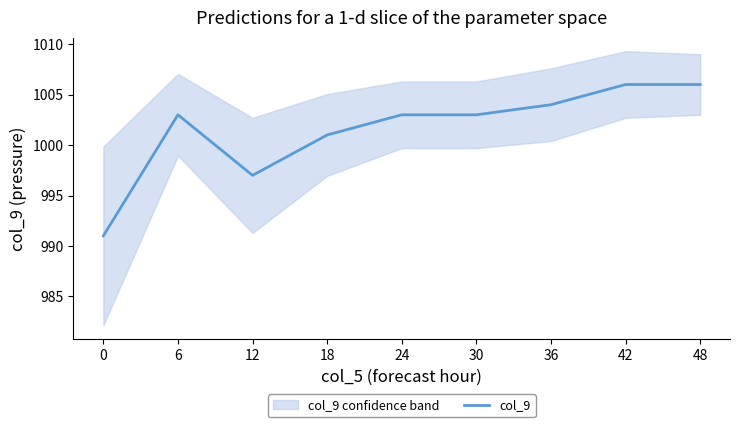

How many values exceed 1003?

3